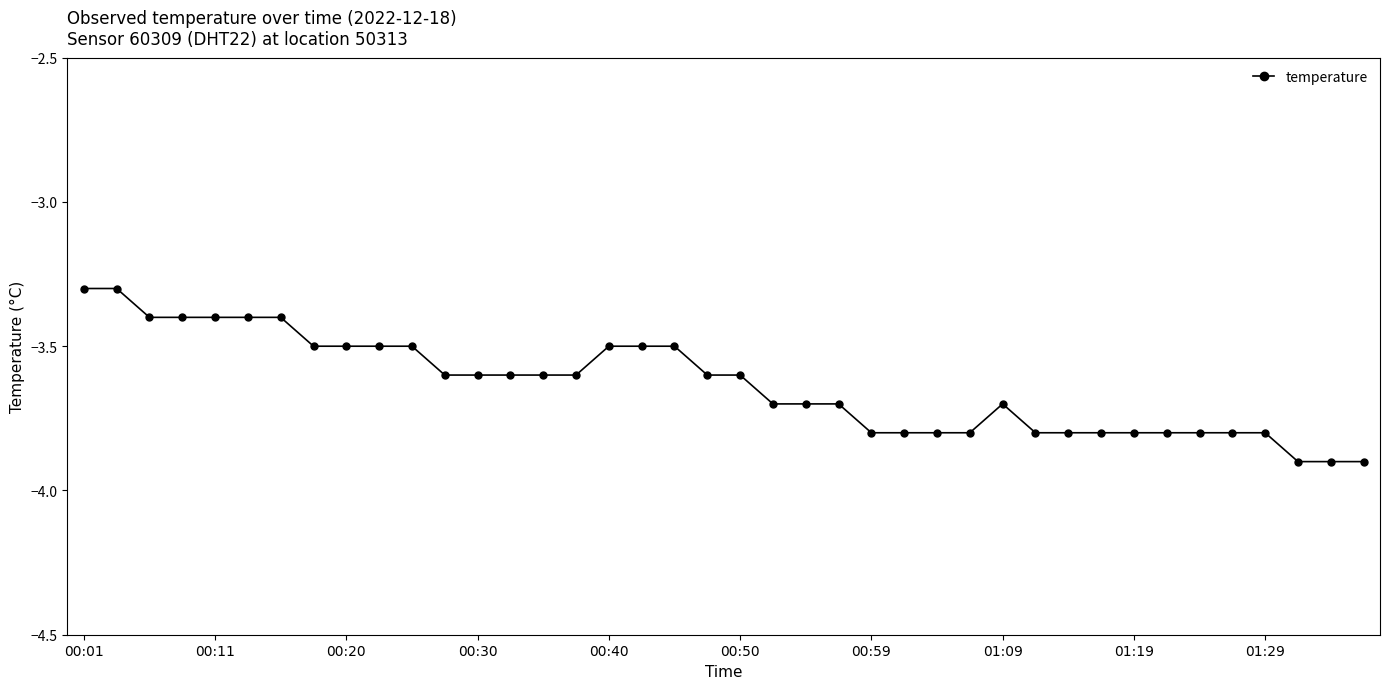

What is the average value?

-3.6